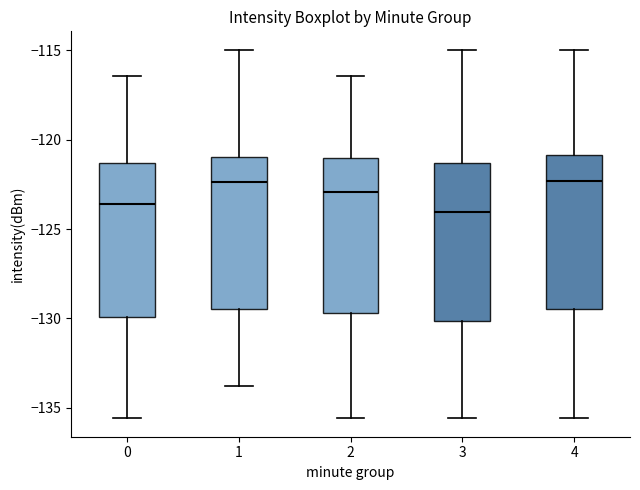

Where does the median line of the box at x = 3 sit on the y-axis? The values are not printed on the chart, so give them approximately, as read against the axis.

-124.0